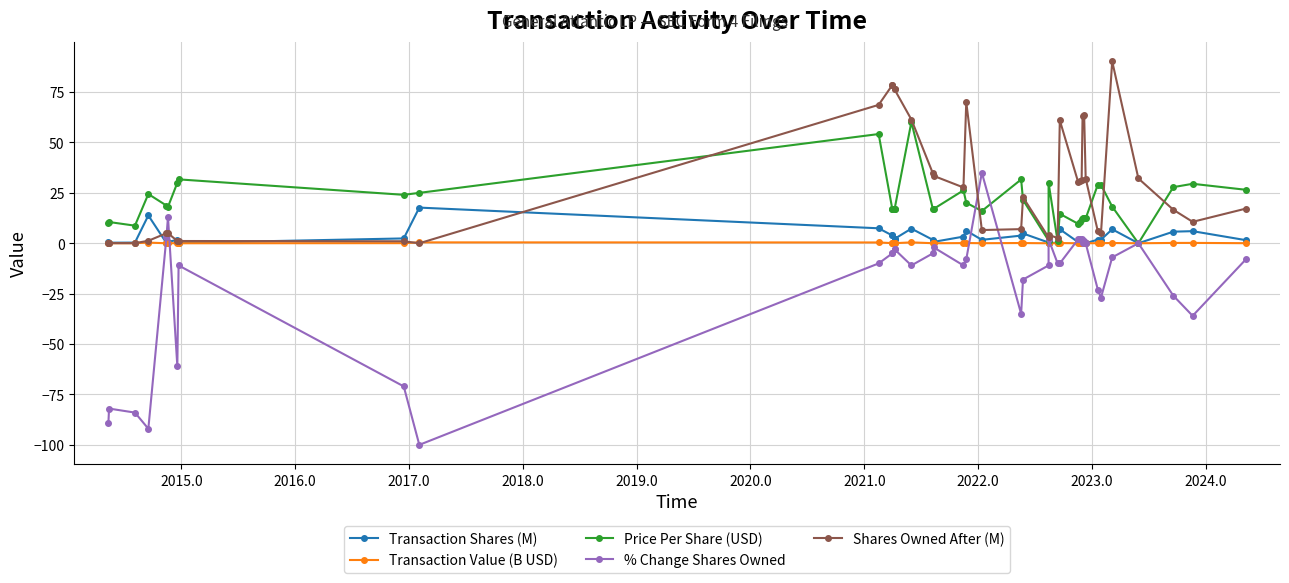

How many interior local valleys does the Price Per Share (USD) series have?

9